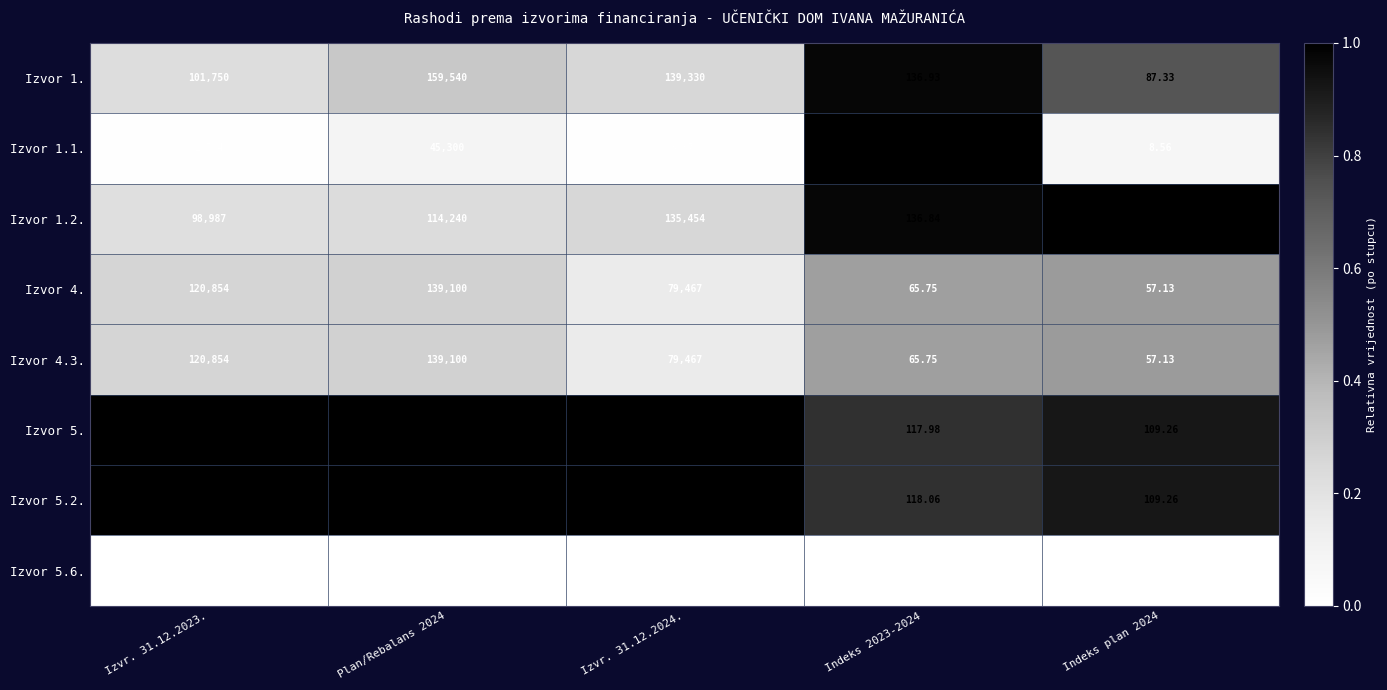

Is the value of Izvor 1.2. at Plan/Rebalans 2024 greater than the value of Izvor 5. at Izvr. 31.12.2023.?

No